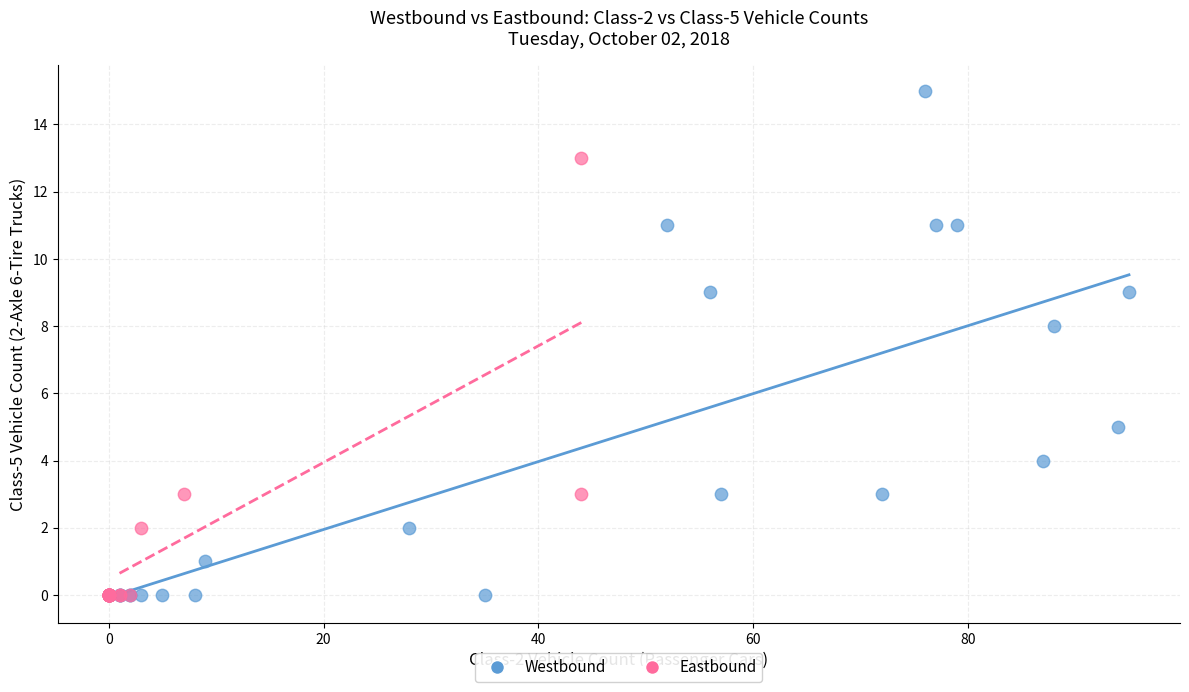

Which series reaches the maximum Y coordinate?

Westbound